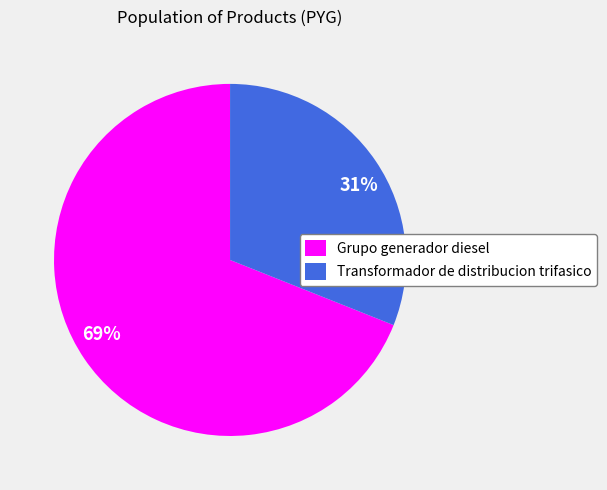

Count the number of slices in the pie.

2